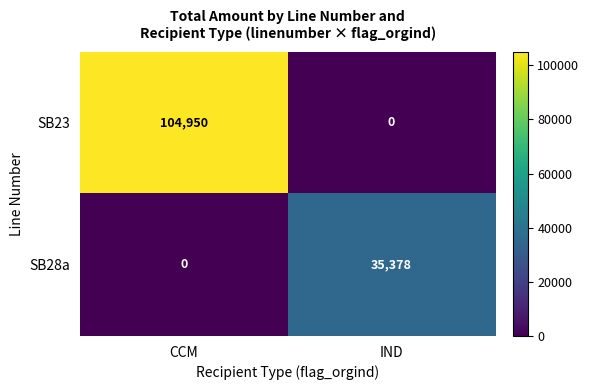

Rank the series at IND from highest to lowest value.

SB28a, SB23